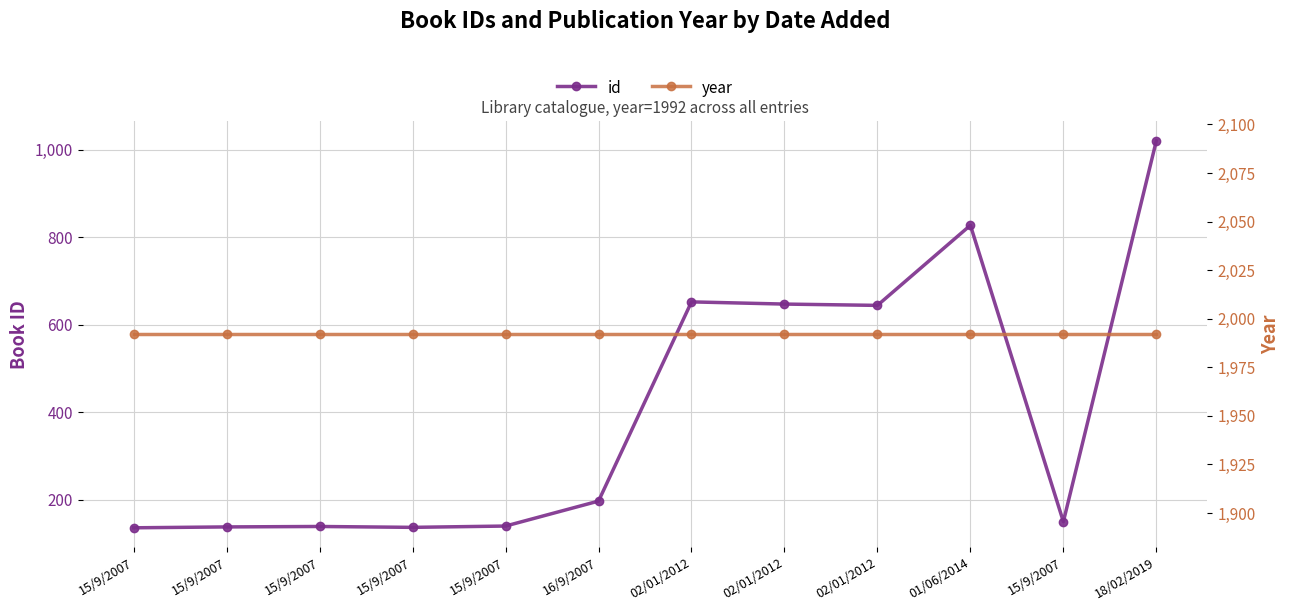

True or false: id and year cross at least once.

False